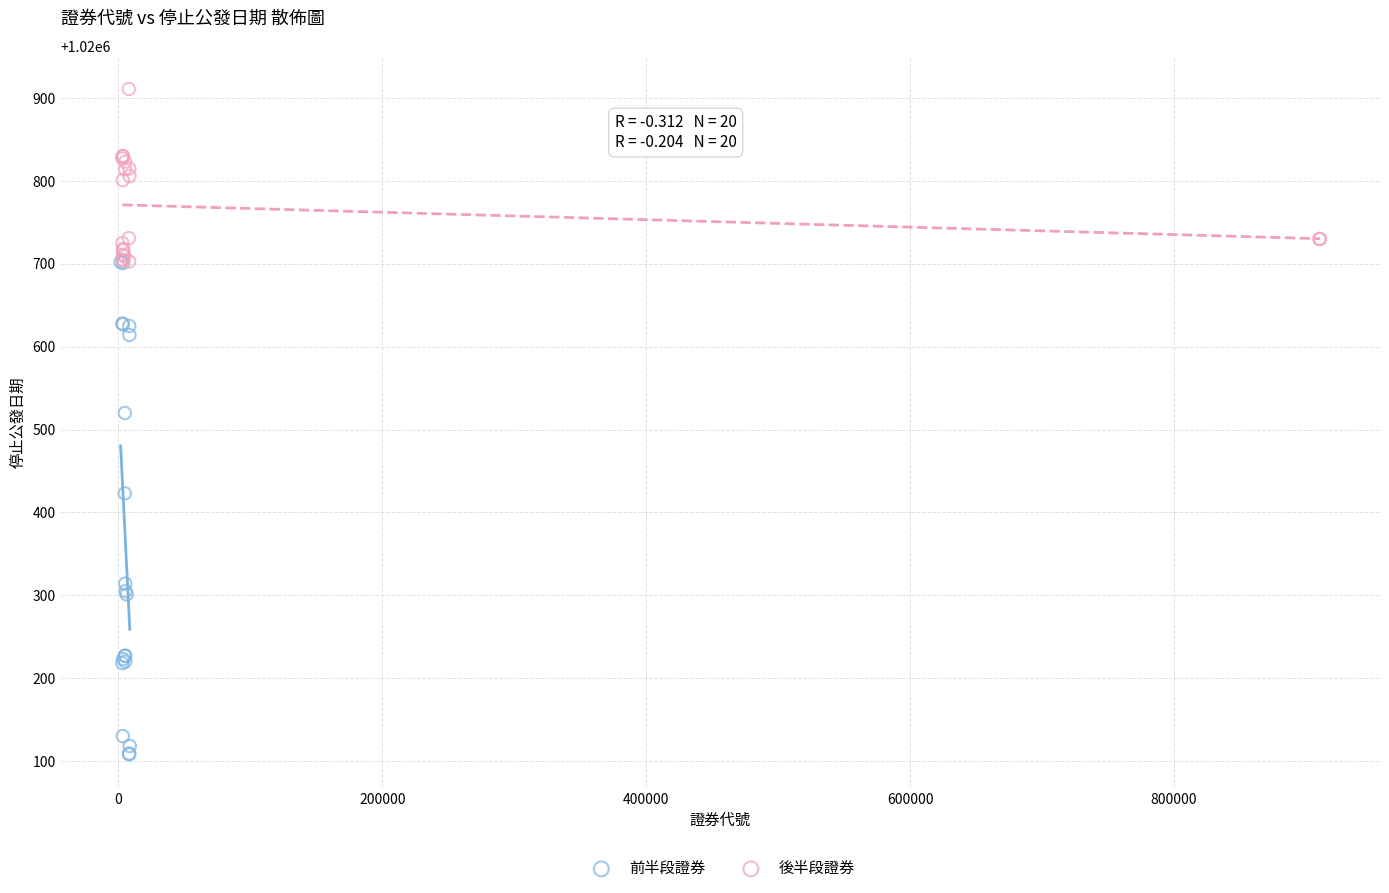

Which series contains the lowest Y value?

前半段證券